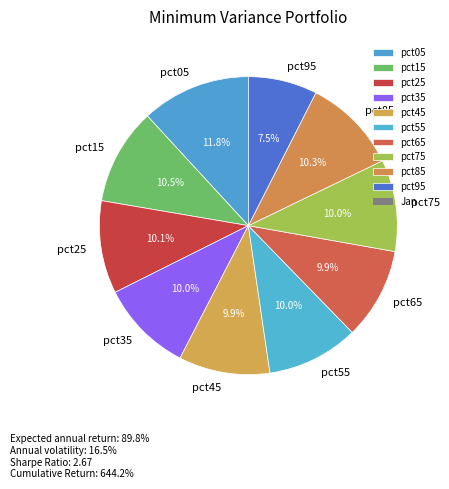

Which has a higher value, pct05 or pct65?

pct05